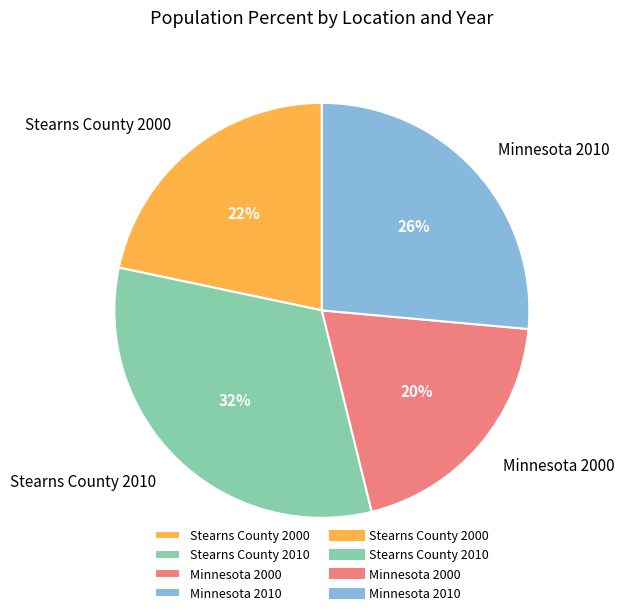

To the nearest percent, what portion does Minnesota 2000 represent?

20%